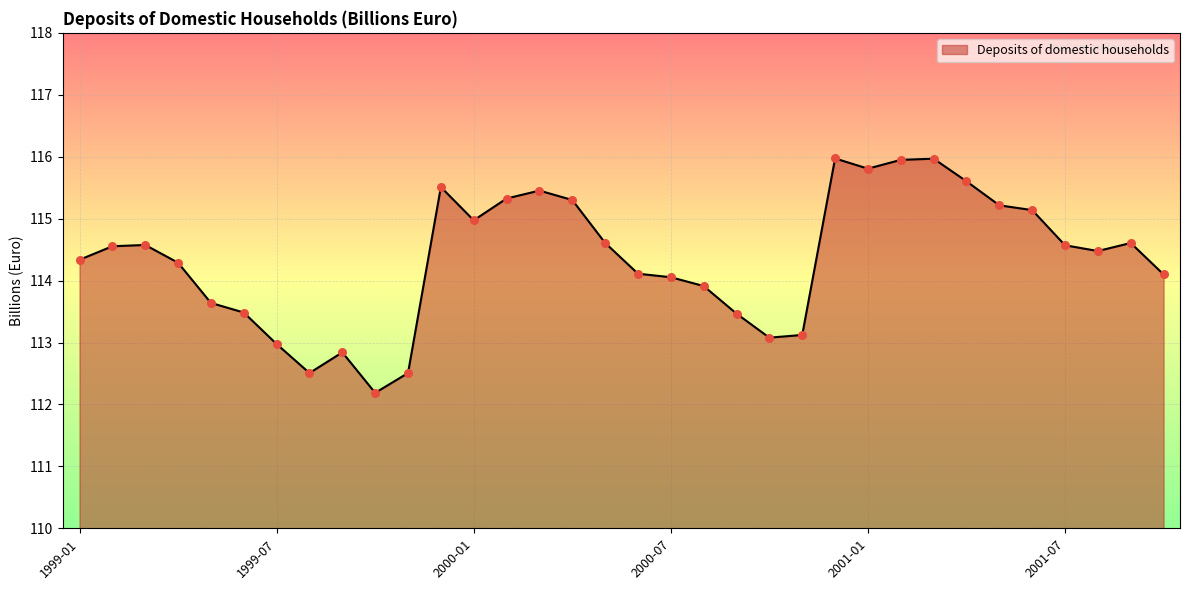

What is the greatest value displayed?

116.0